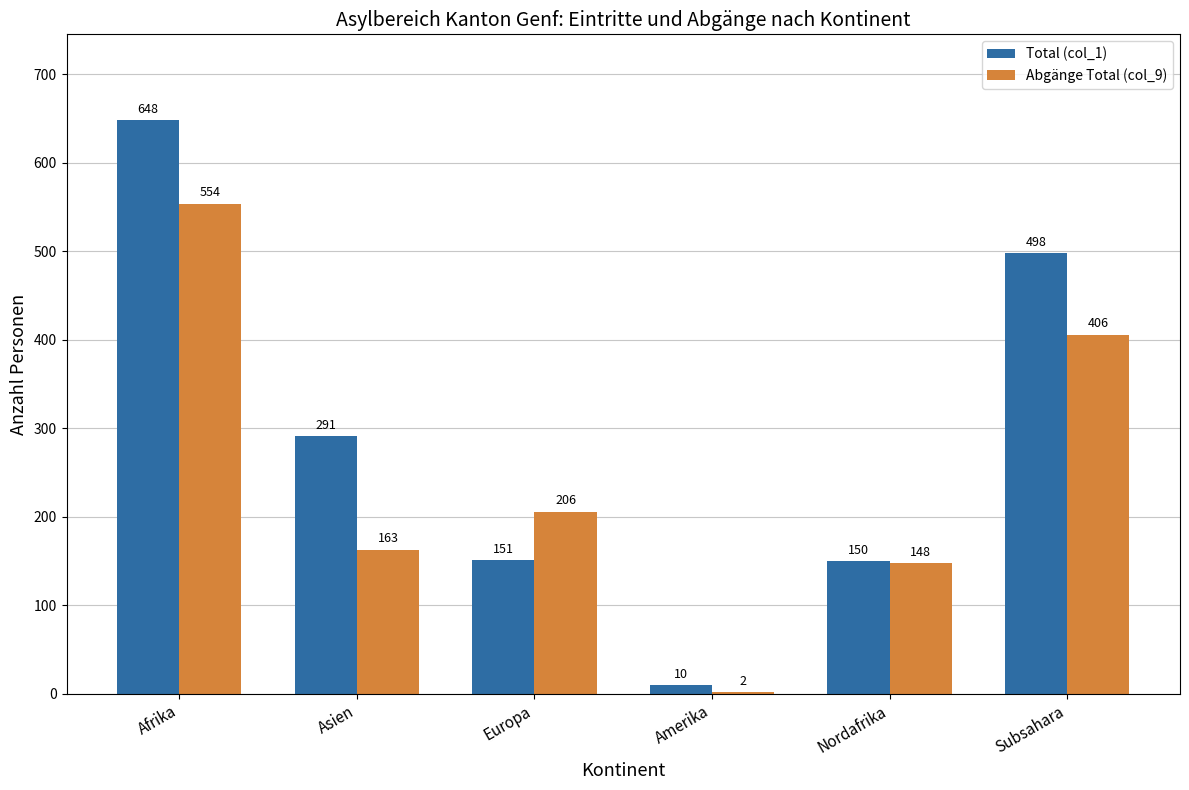

At which category is the sum across all series the highest?

Afrika